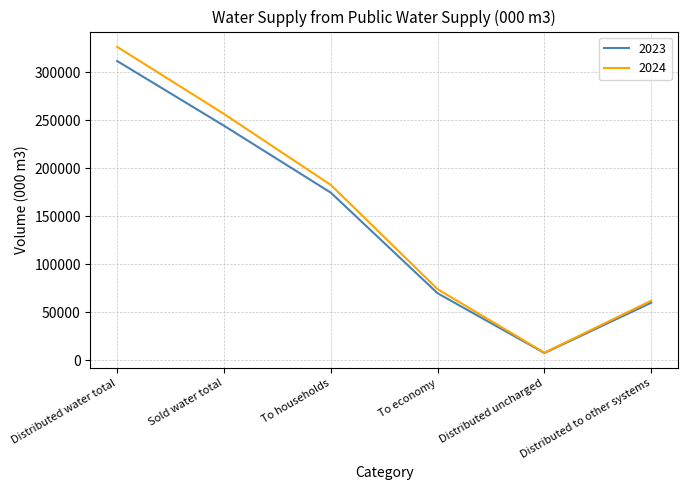

Reading left to right, what are all the values shown in this chart?

2023: Distributed water total=311716	Sold water total=244308	To households=174573	To economy=69735	Distributed uncharged=7495	Distributed to other systems=59913
2024: Distributed water total=326503	Sold water total=256597	To households=182621	To economy=73976	Distributed uncharged=7857	Distributed to other systems=62049